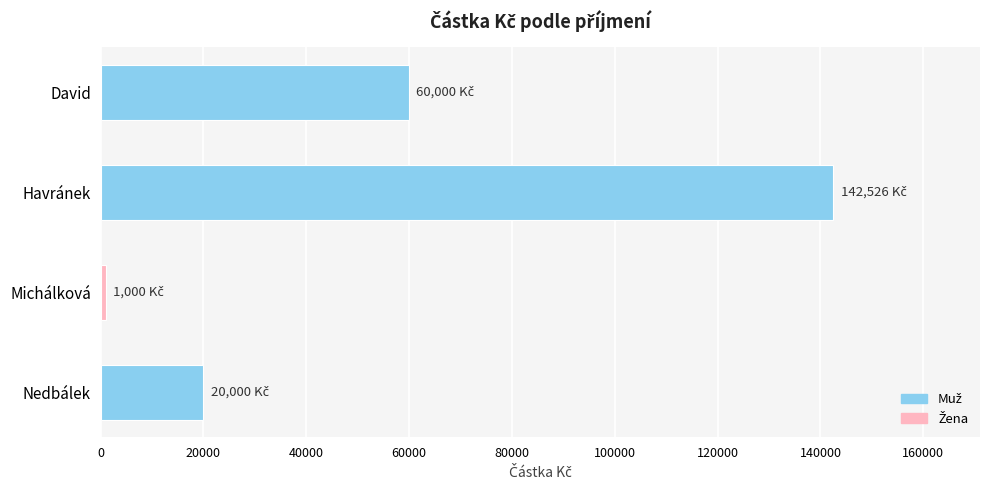

What is the sum of all values?

223526